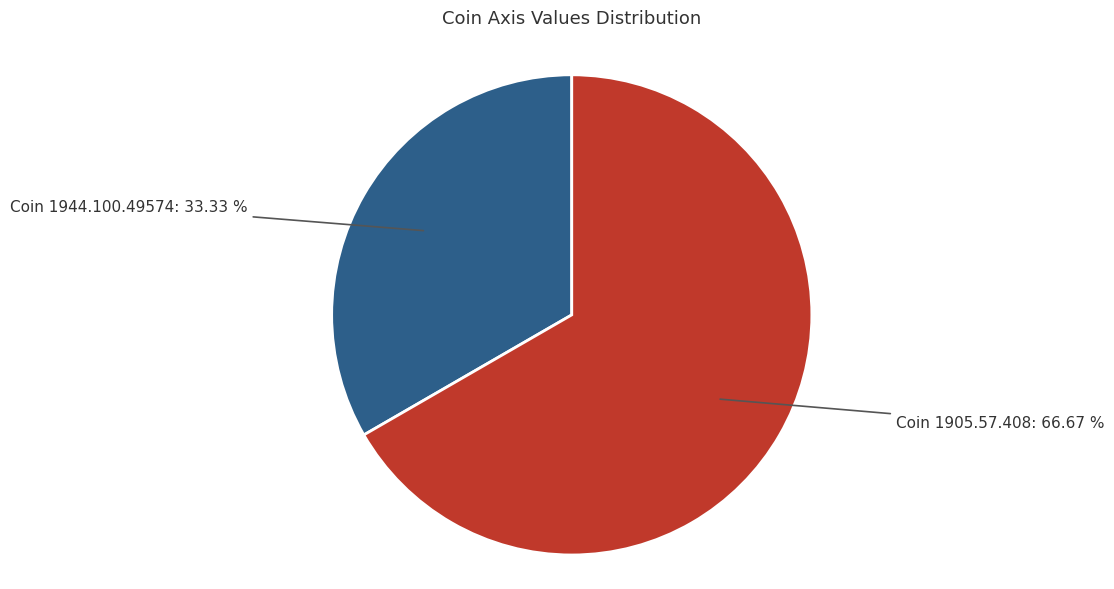

Is there any slice that represents more than half of the pie?

Yes